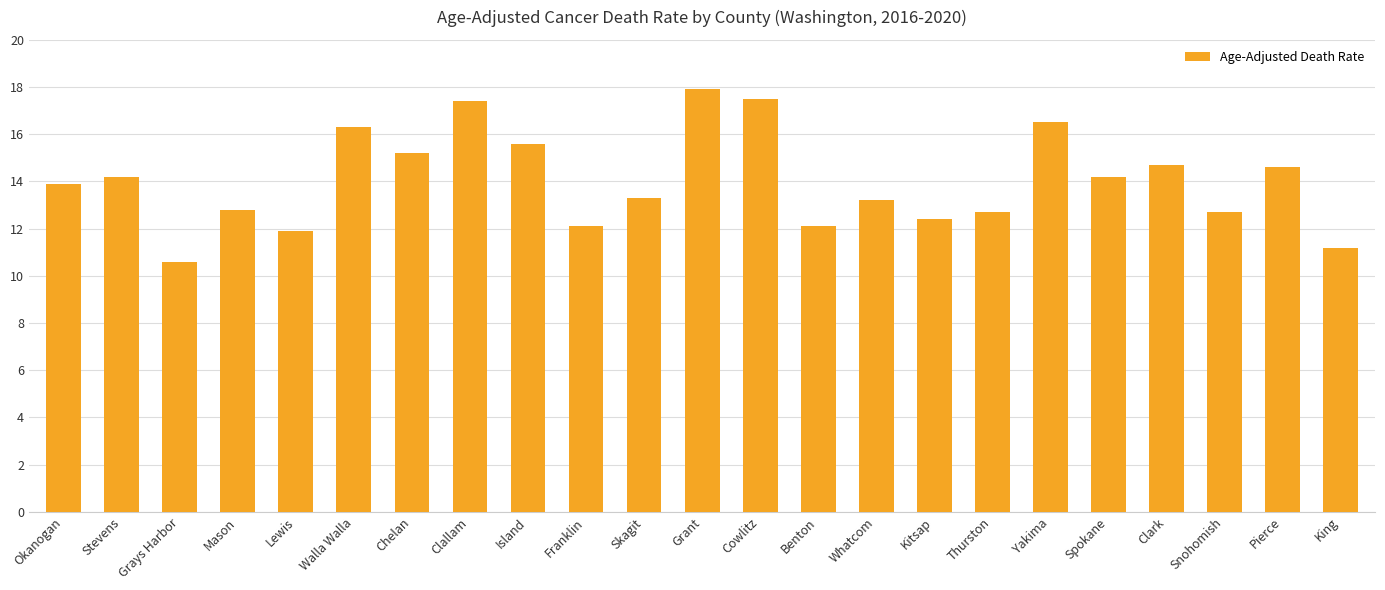

What is the value of the 15th bar from the left?

13.2